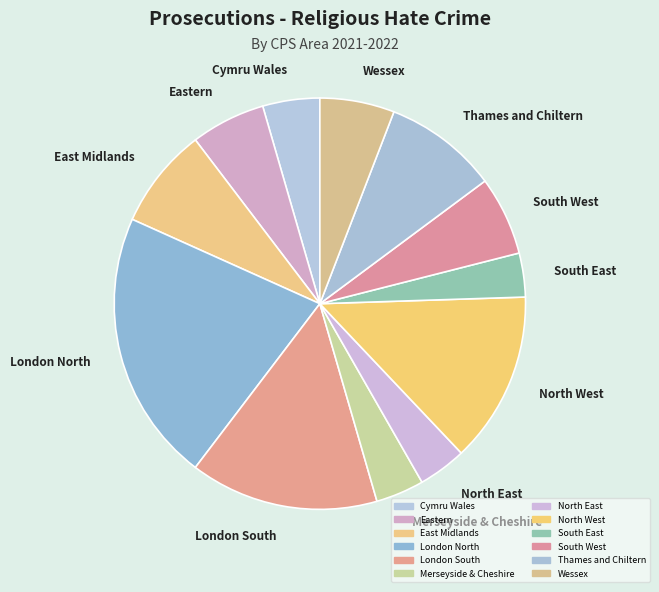

How many segments does this pie chart have?

12